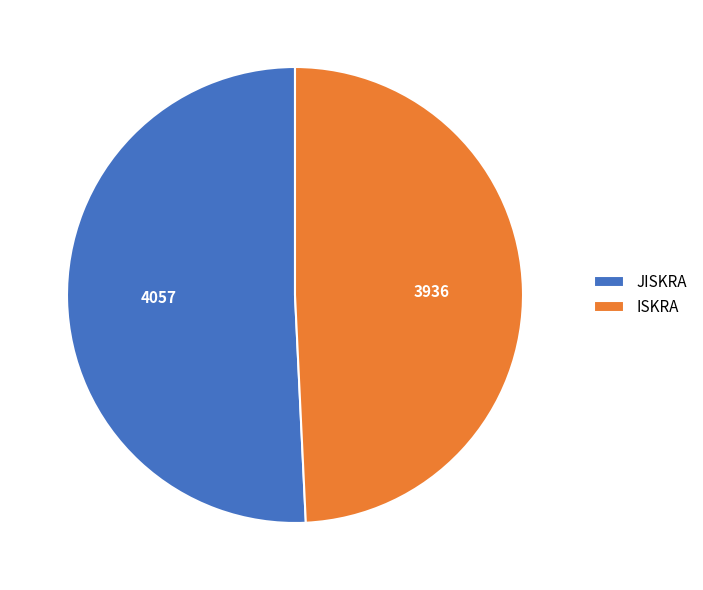

Rank the categories by value from highest to lowest.

JISKRA, ISKRA